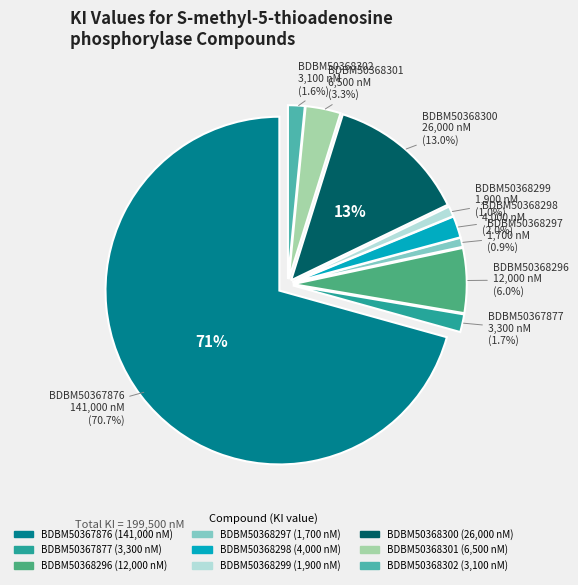

What percentage is the BDBM50367877 slice, to the nearest percent?

2%